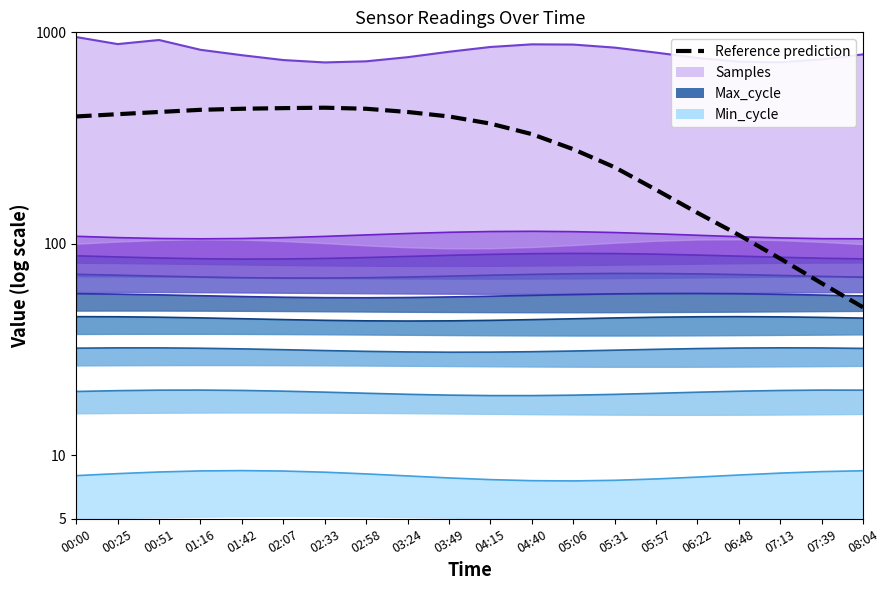

How many distinct data groups are displayed?

3